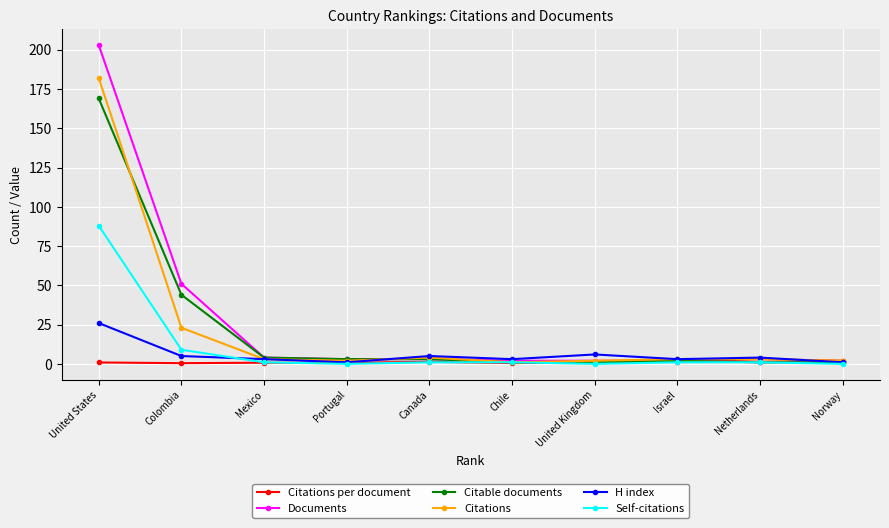

The value of Citable documents at Colombia is 44.0. True or false?

True